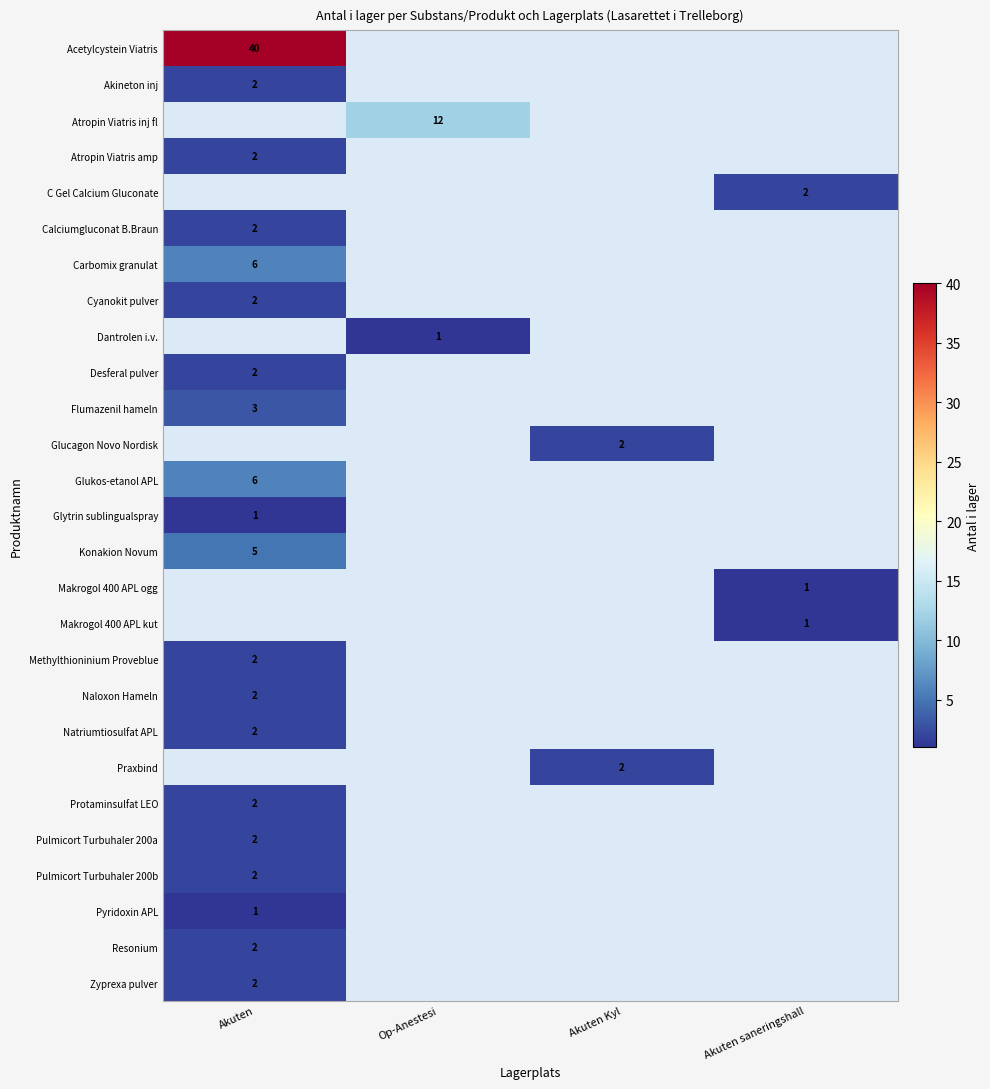

The value of Desferal pulver at Akuten is 4. True or false?

False